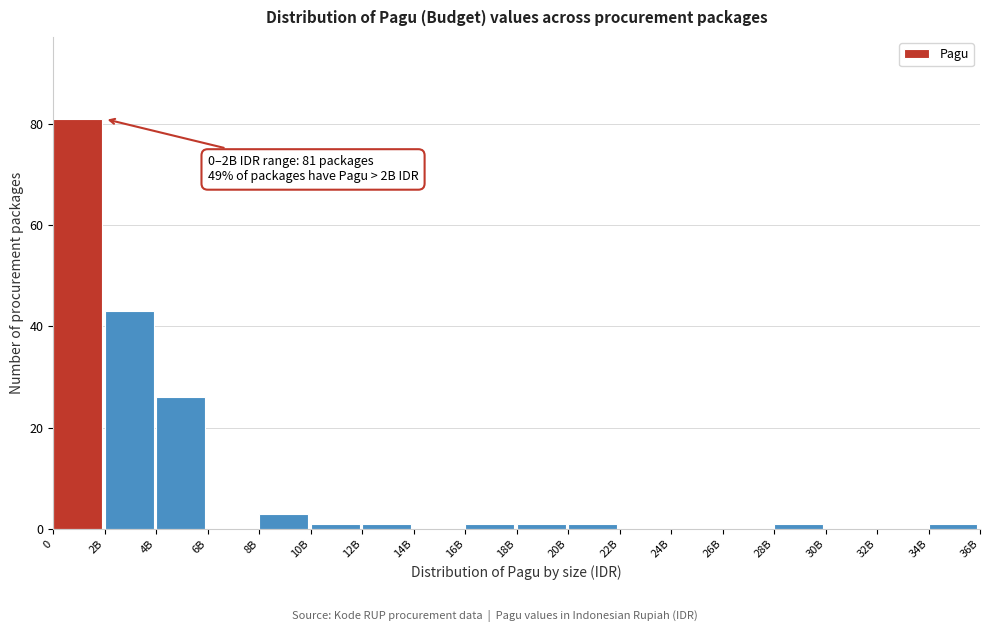

Reading right to left, list all the values displayed in this chart.

34B=1	32B=0	30B=0	28B=1	26B=0	24B=0	22B=0	20B=1	18B=1	16B=1	14B=0	12B=1	10B=1	8B=3	6B=0	4B=26	2B=43	0=81